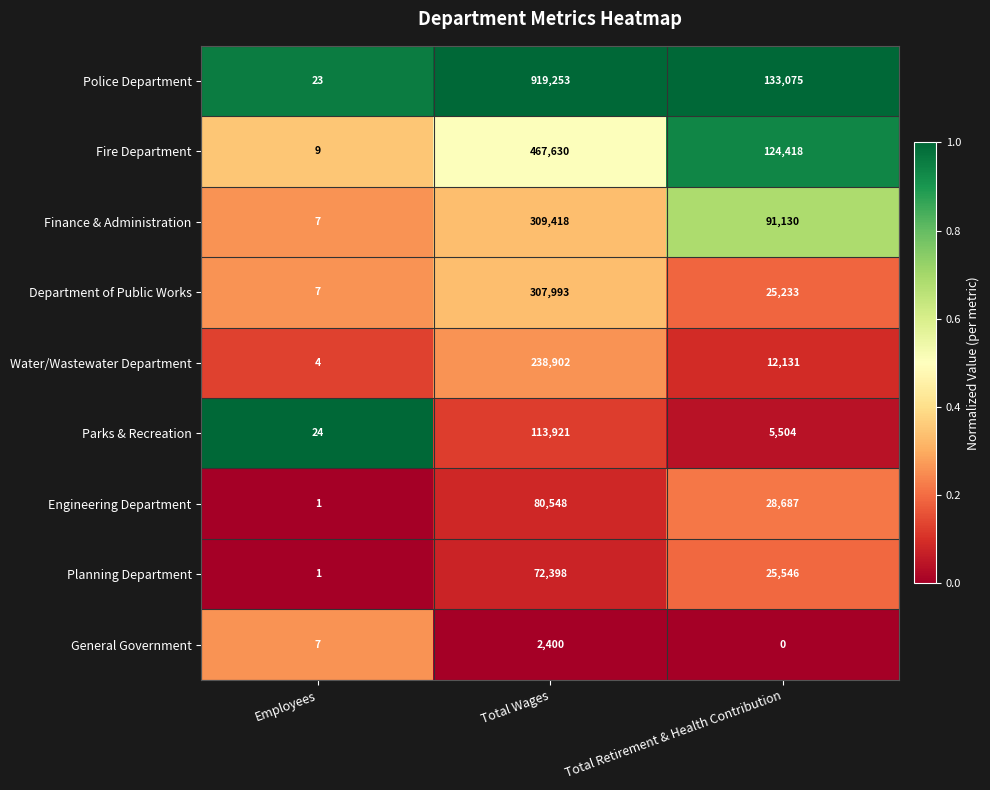

What is the greatest value displayed?

919253